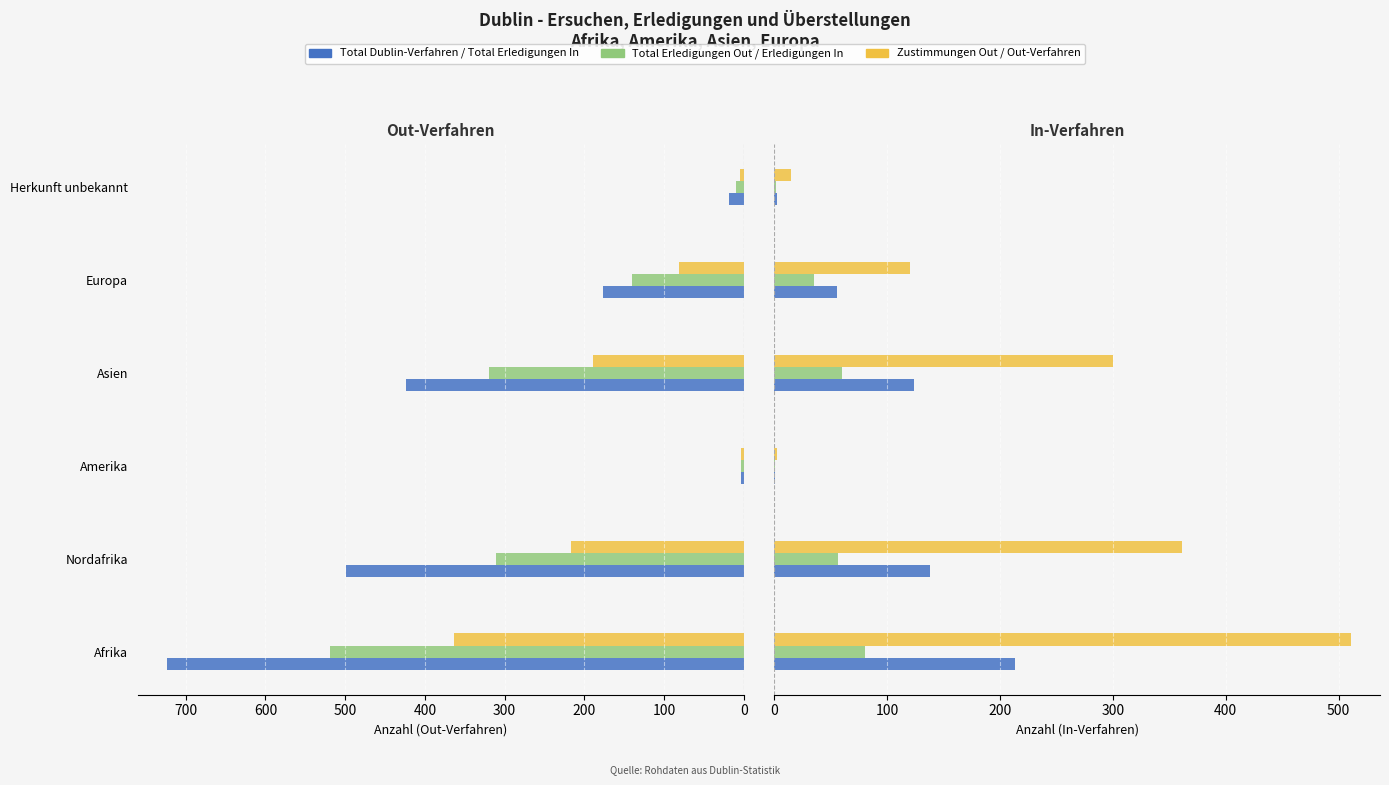

How many distinct data groups are displayed?

6